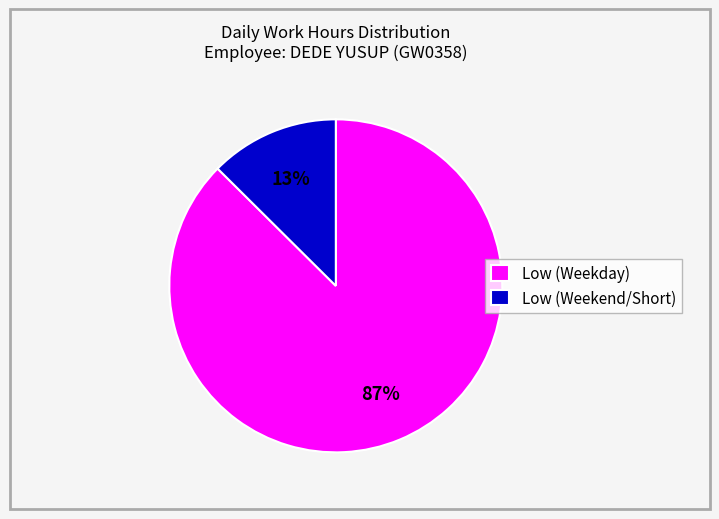

Count the number of slices in the pie.

2